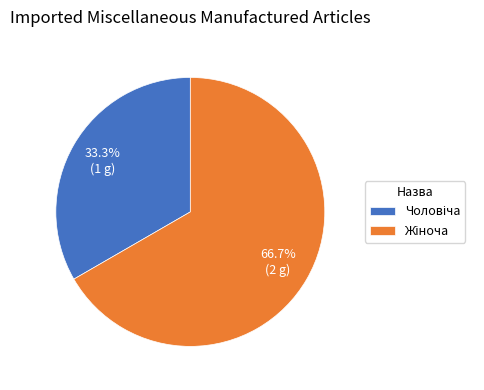

Does any single category account for the majority?

Yes